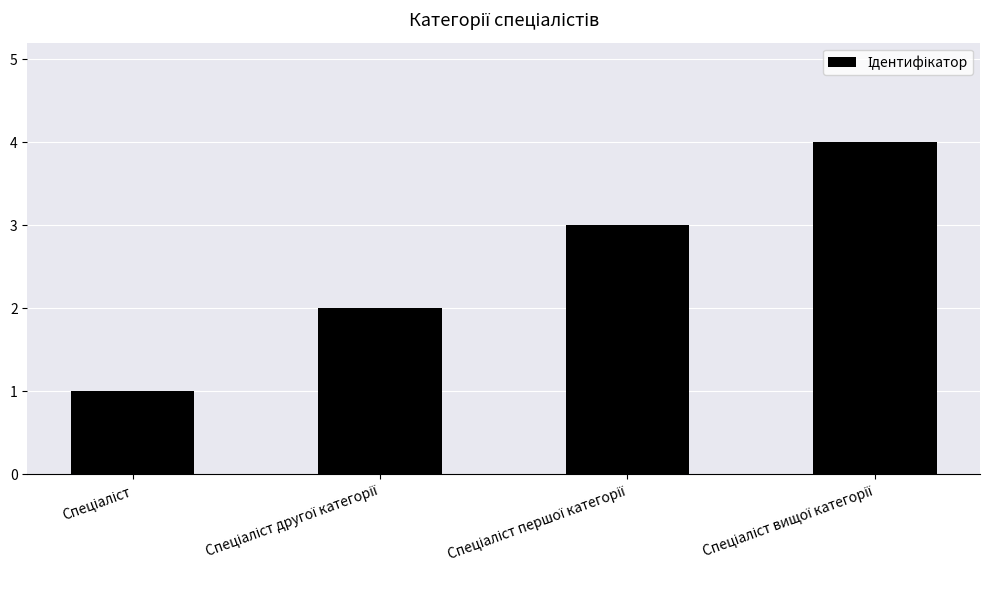

Reading left to right, transcribe all the data shown in this chart.

1	2	3	4